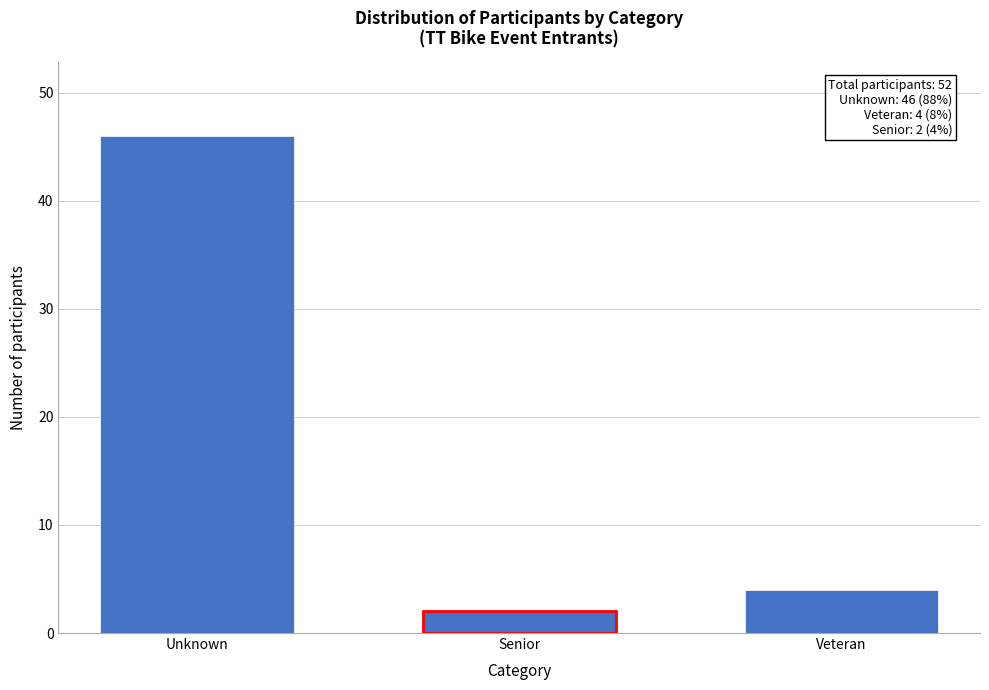

Reading left to right, what are all the values shown in this chart?

Unknown=46	Senior=2	Veteran=4